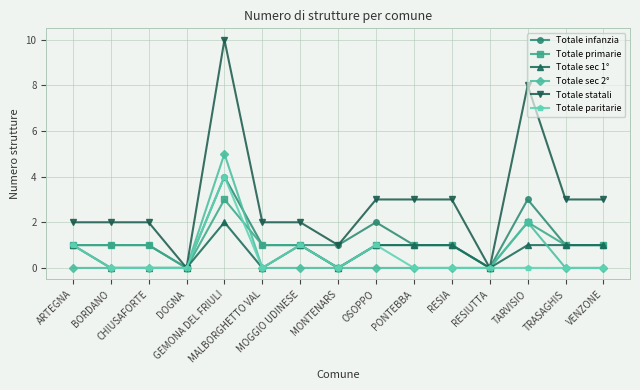

What are all the series names shown in the legend?

Totale infanzia, Totale primarie, Totale sec 1°, Totale sec 2°, Totale statali, Totale paritarie